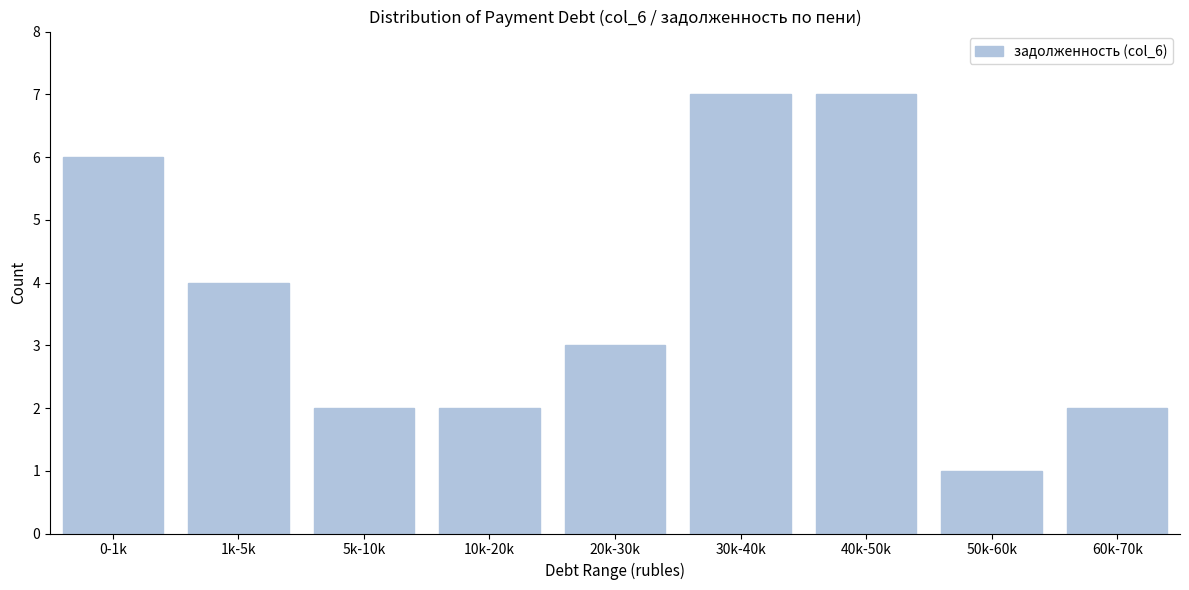

Reading left to right, transcribe all the data shown in this chart.

0-1k=6	1k-5k=4	5k-10k=2	10k-20k=2	20k-30k=3	30k-40k=7	40k-50k=7	50k-60k=1	60k-70k=2